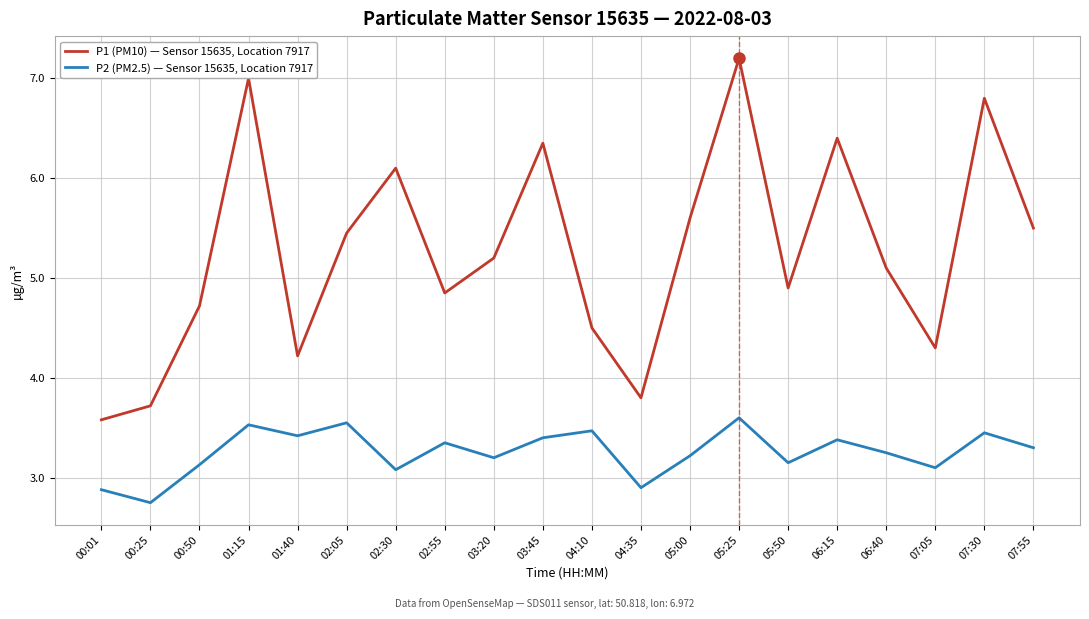

What are all the series names shown in the legend?

P1 (PM10) — Sensor 15635, Location 7917, P2 (PM2.5) — Sensor 15635, Location 7917